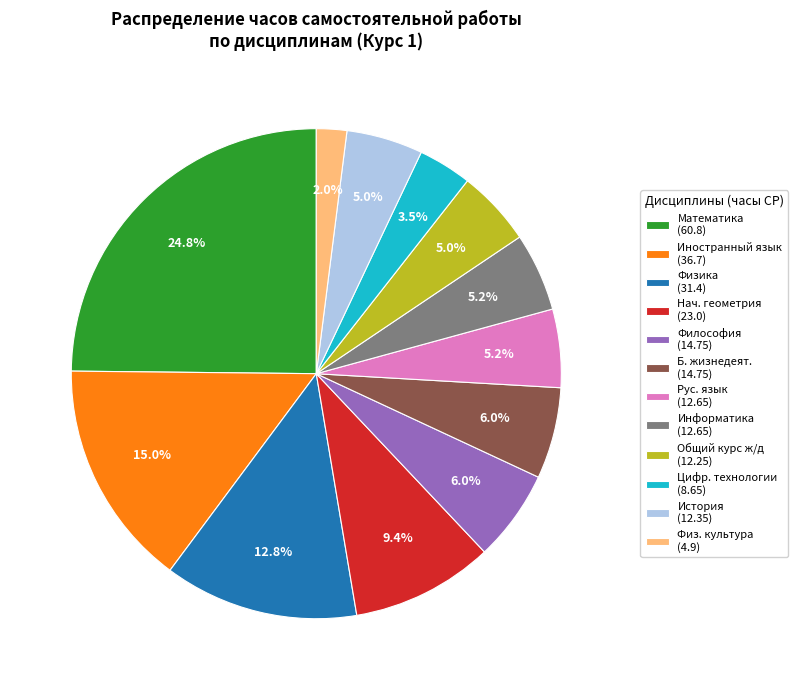

Approximately how many times larger is the value at Физика (31.4) compared to Философия (14.75)?

2.1